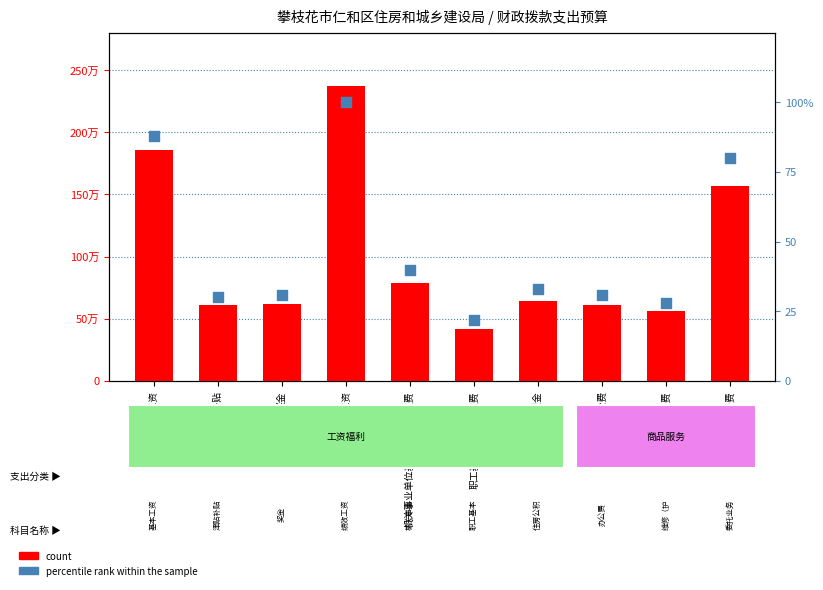

What are all the series names shown in the legend?

count, percentile rank within the sample